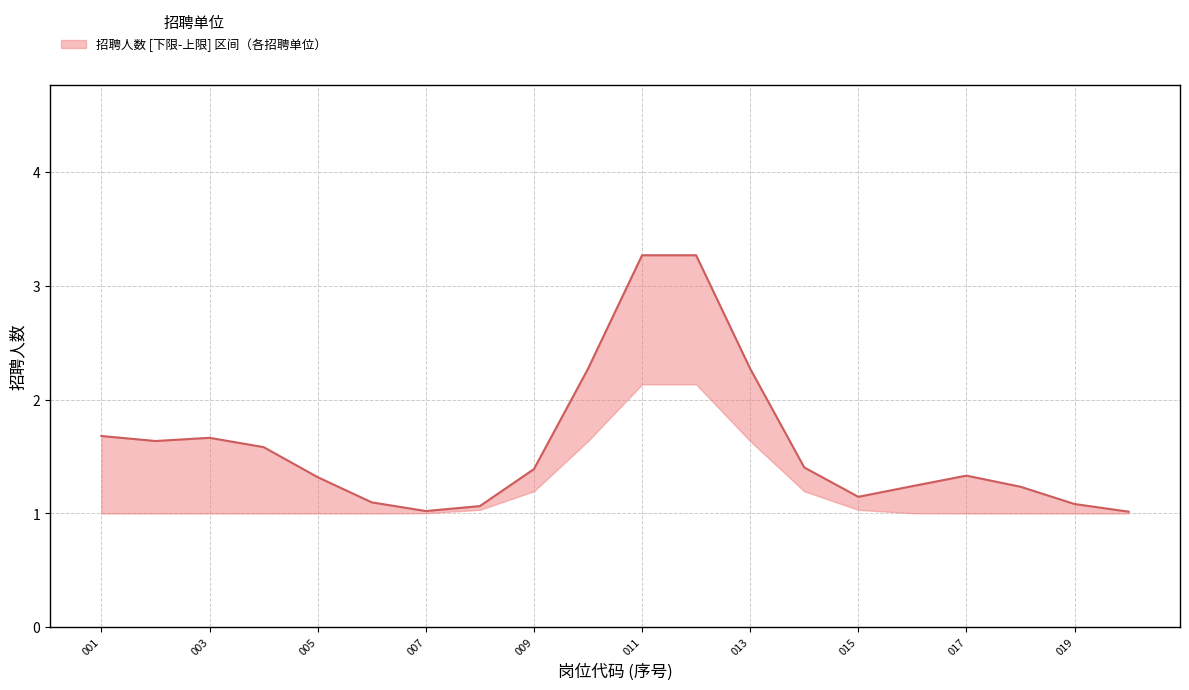

What is the value of the 10th point from the left?

2.3